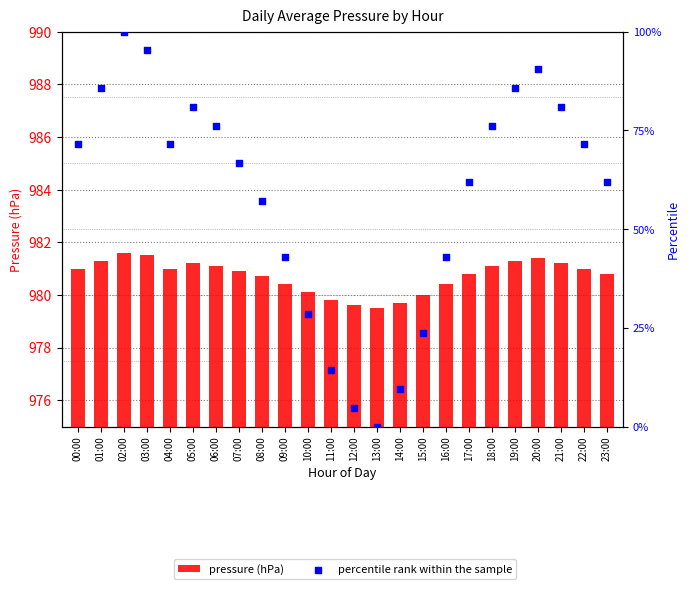

At how many categories does at least one series exceed 66?

13